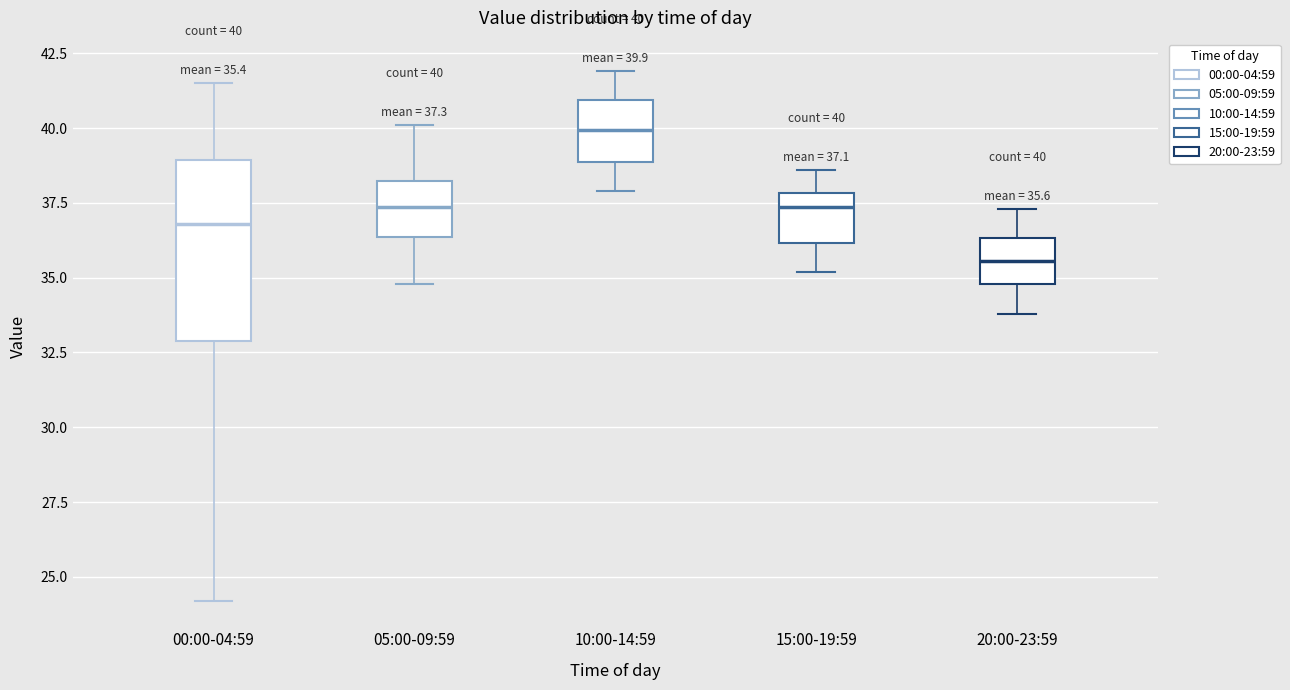

Comparing the boxes themselves (not the whiskers), which one is the tallest?

00:00-04:59